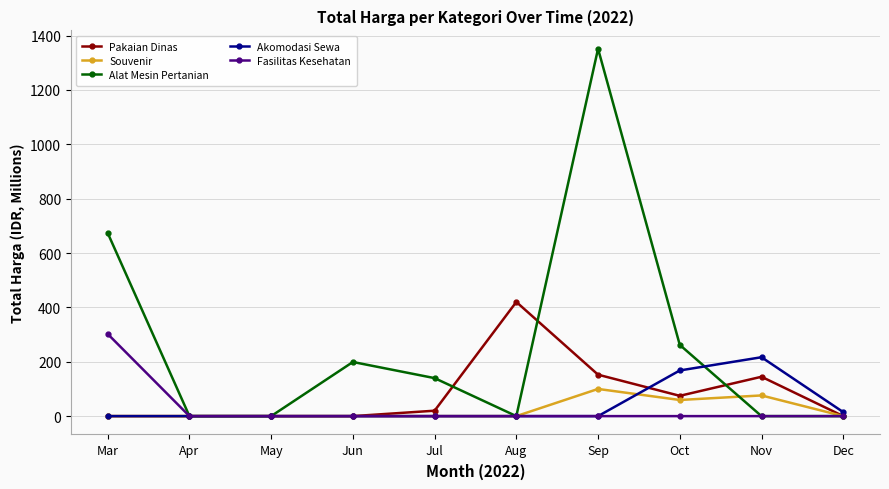

What are all the series names shown in the legend?

Pakaian Dinas, Souvenir, Alat Mesin Pertanian, Akomodasi Sewa, Fasilitas Kesehatan